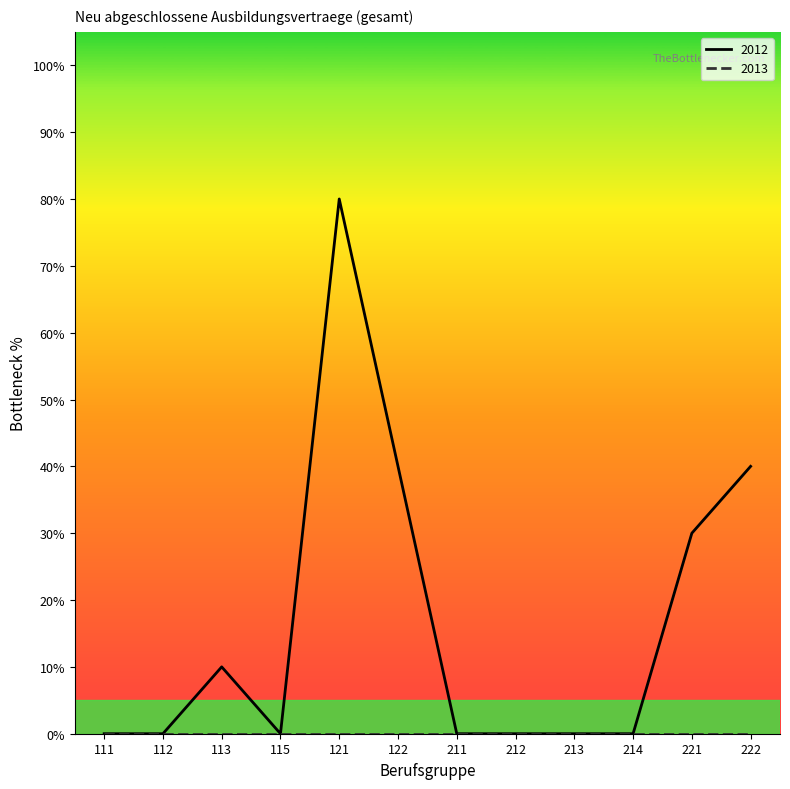

At which label does 2012 reach its peak?

121